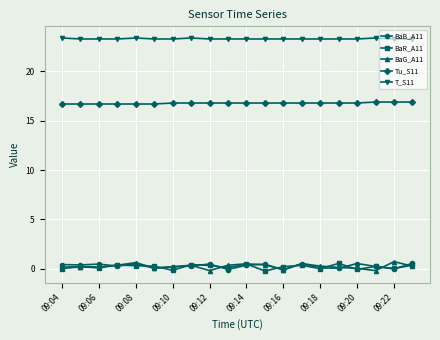

How many series are shown in this chart?

5